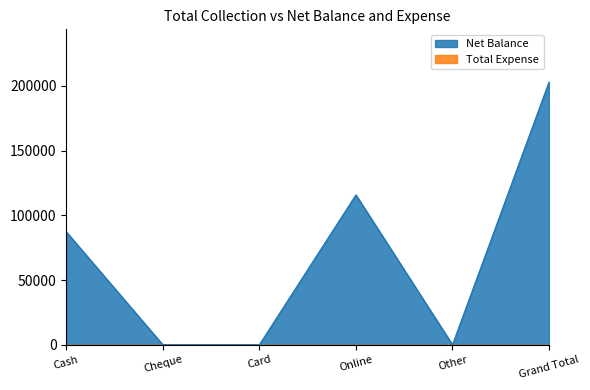

What is the label of the 4th point from the left?

Online